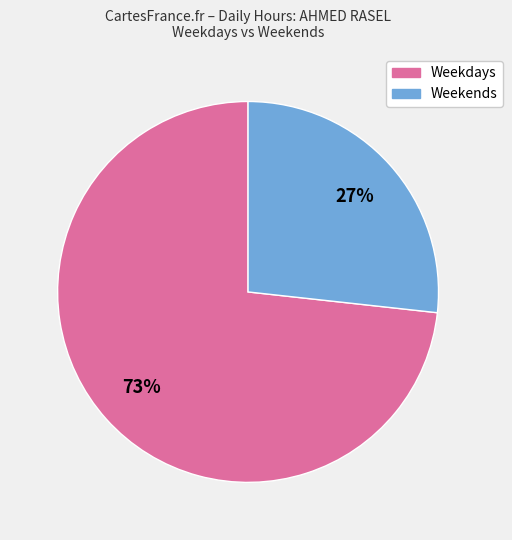

To the nearest percent, what is the average slice percentage?

50%